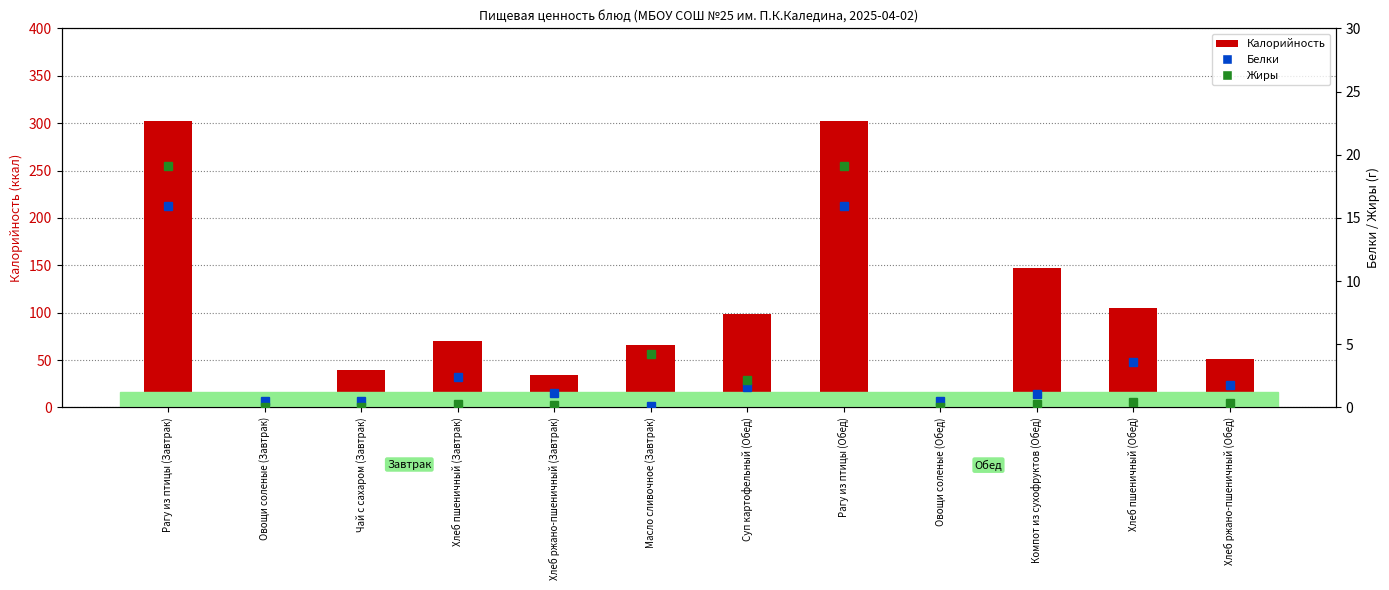

The value of Калорийность at Овощи соленые (Обед) is 8.5. True or false?

True